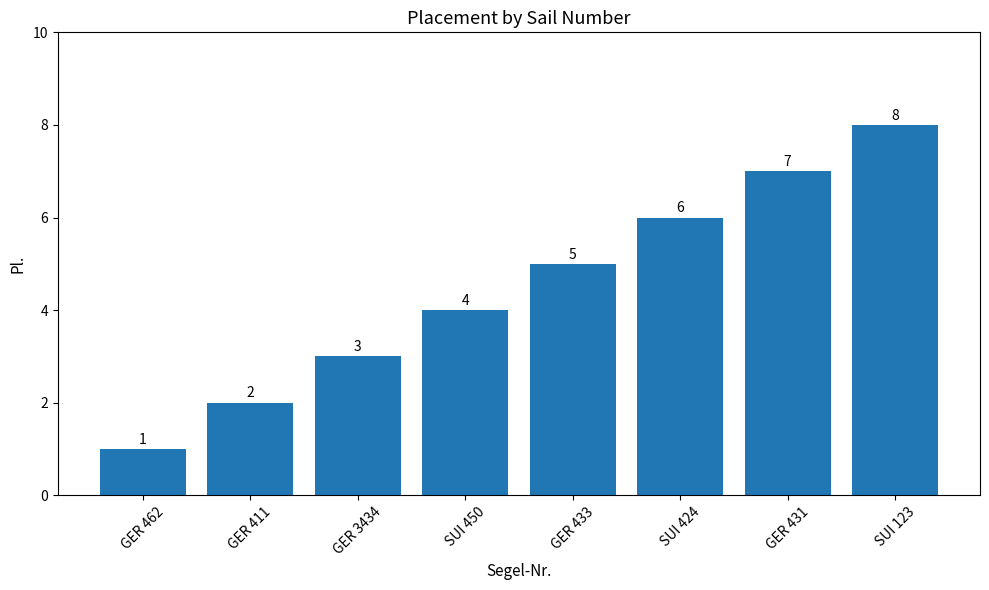

What is the sum of all values?

36